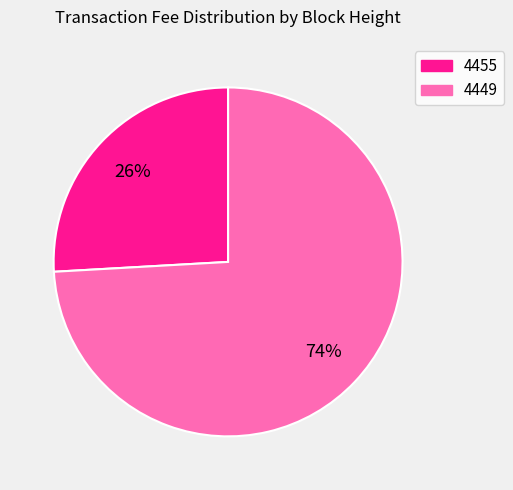

Which has a higher value, 4455 or 4449?

4449